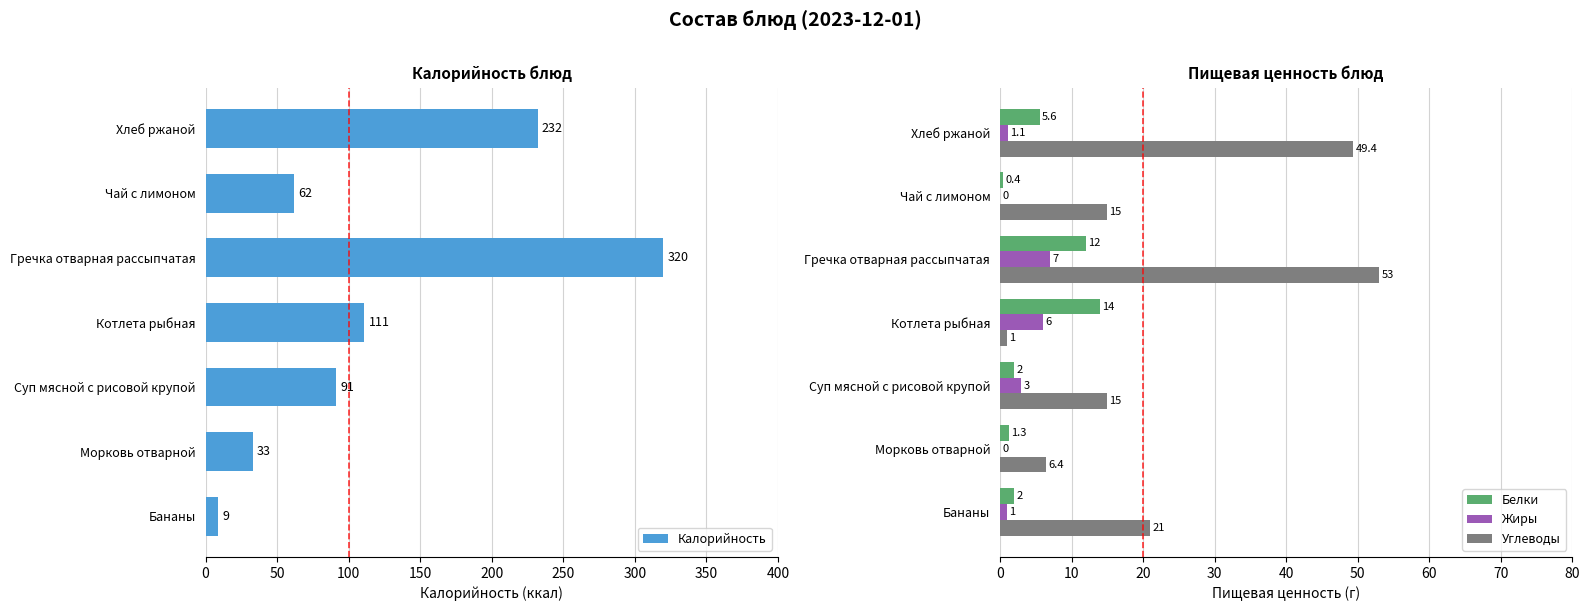

What is the average value of the Белки series?

5.3